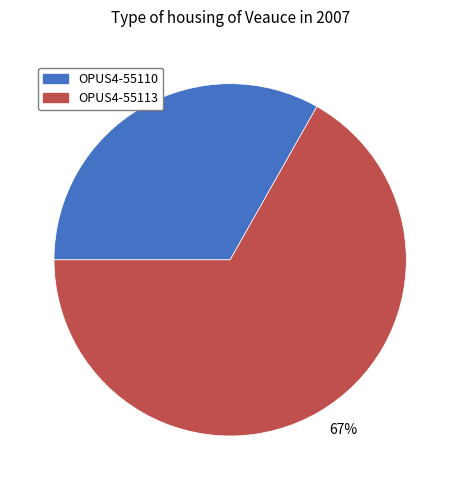

To the nearest percent, what is the average slice percentage?

50%